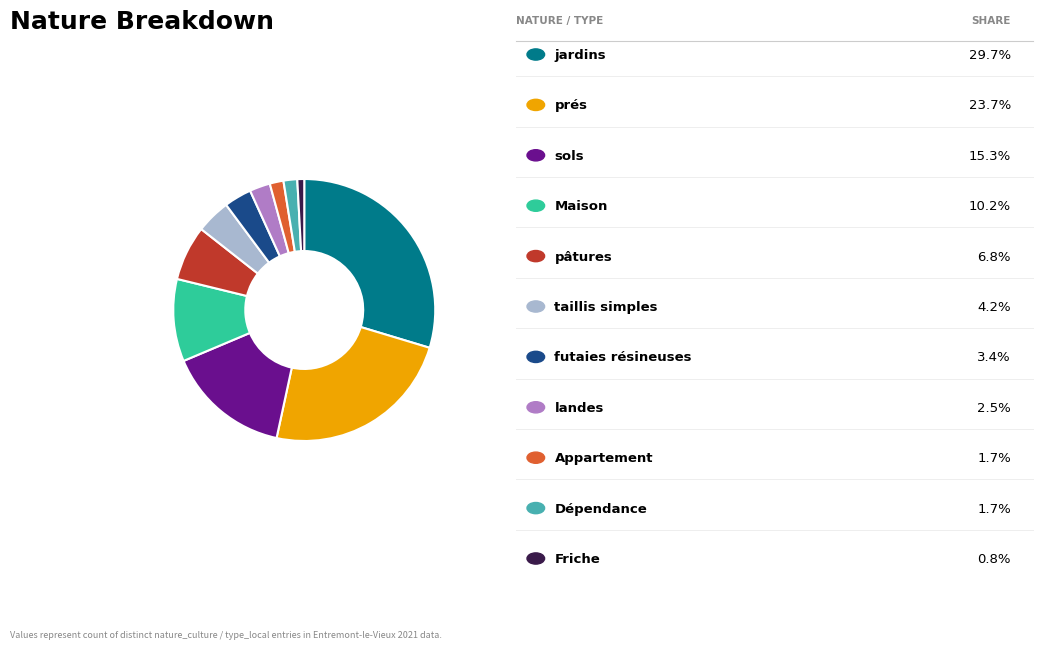

Does any single category account for the majority?

No